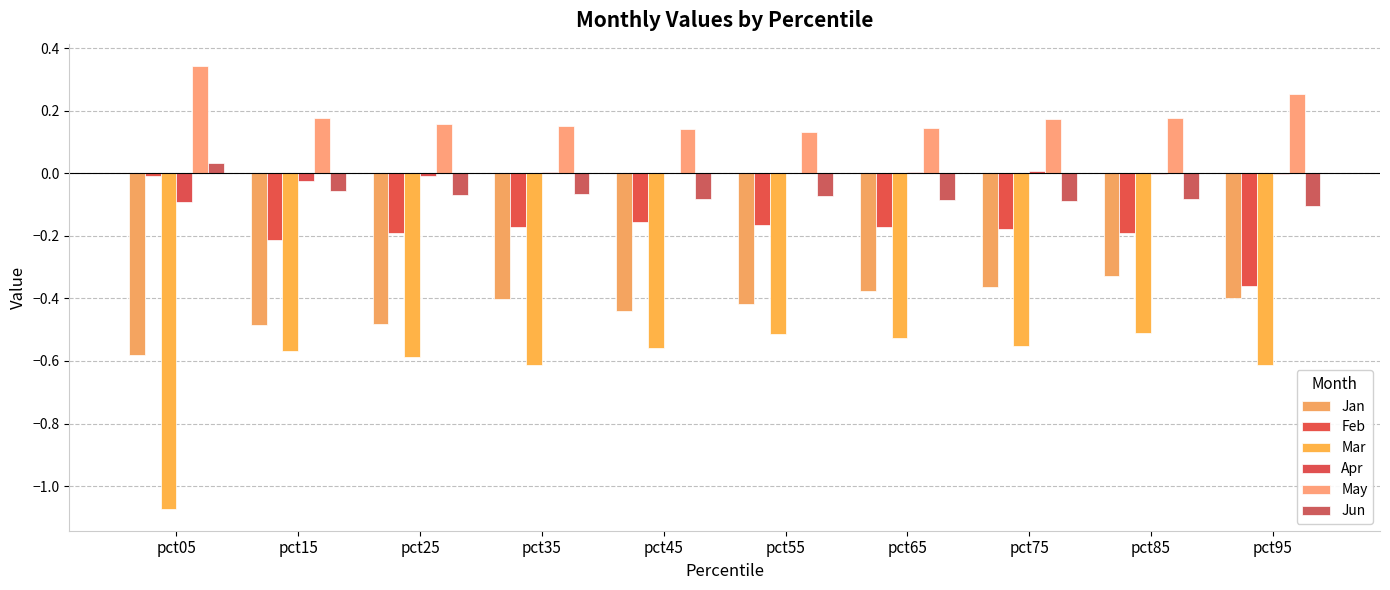

True or false: Feb has a value of -0.0 at pct05.

False